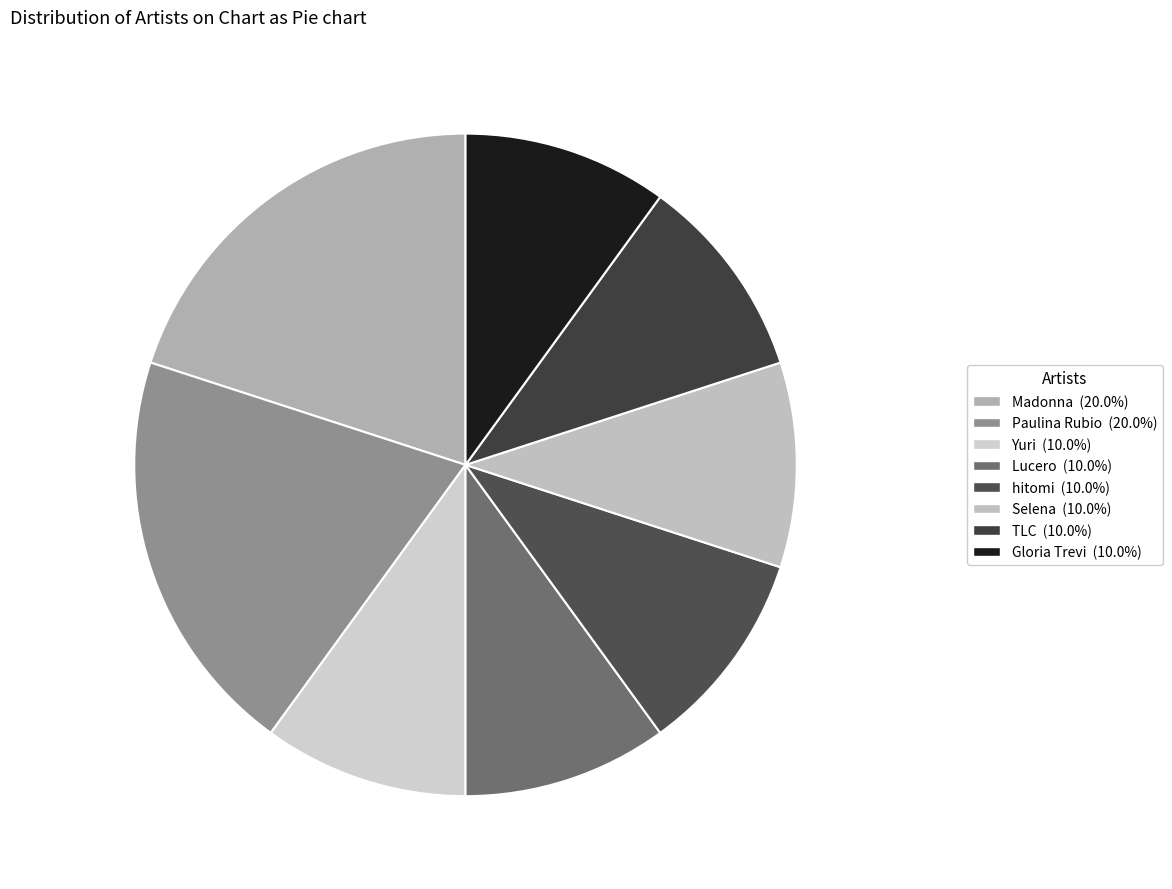

Does Yuri account for over 50% of the chart?

No